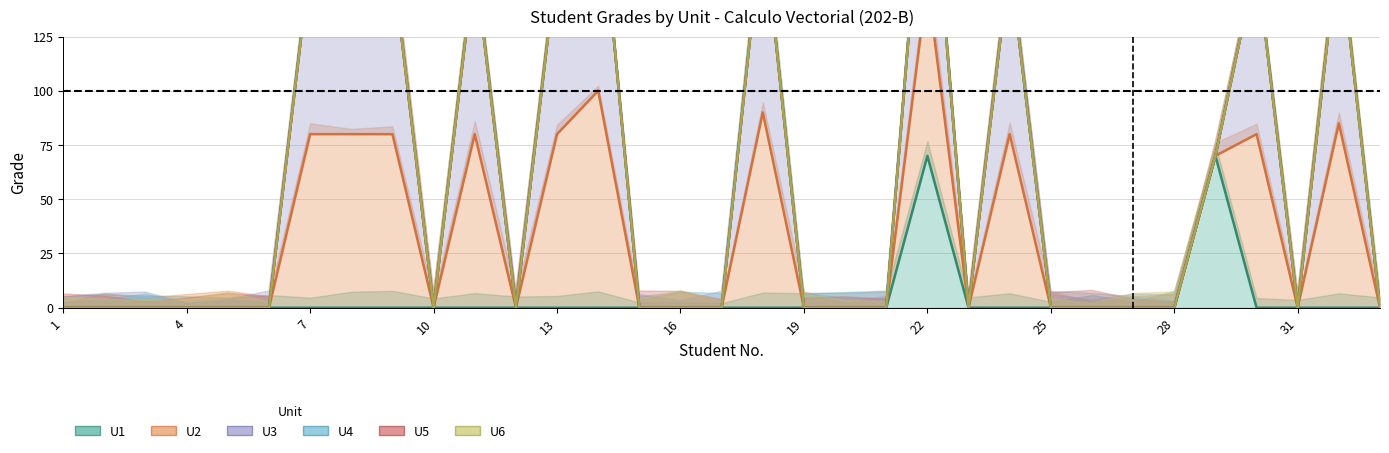

How many series are shown in this chart?

6